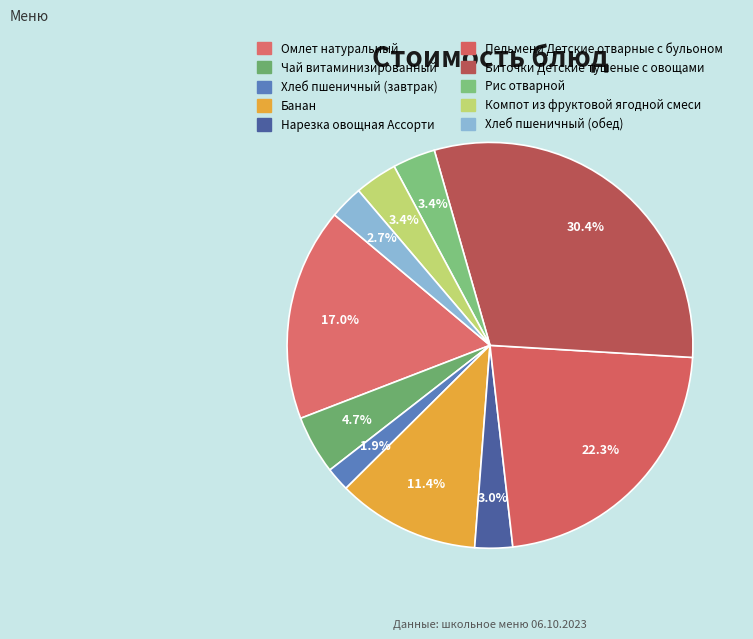

Which category has the smallest portion of the pie?

Хлеб пшеничный (завтрак)